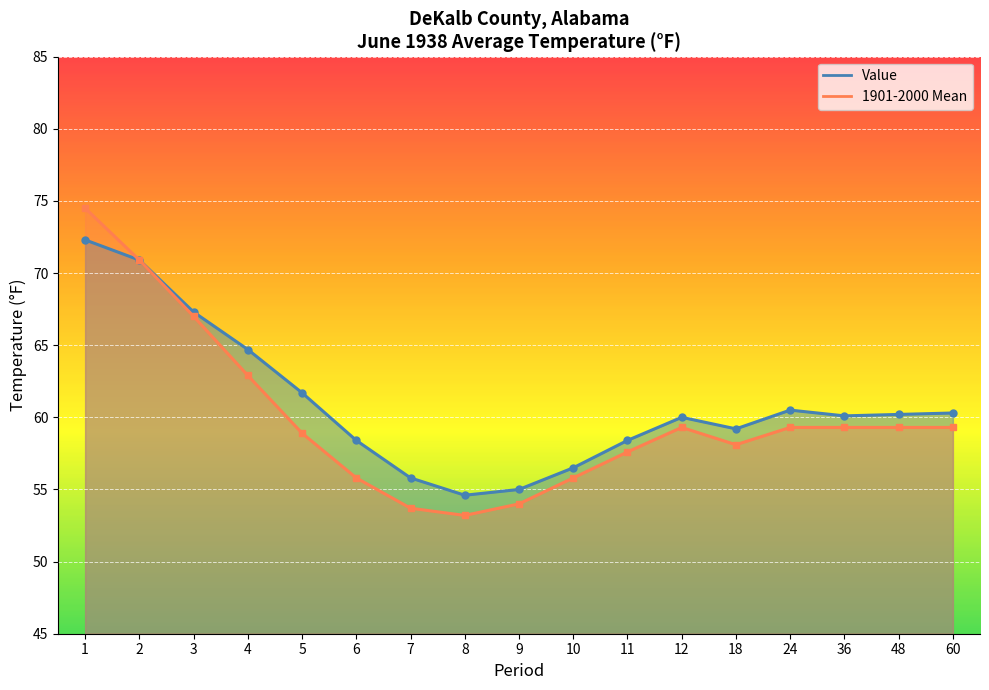

The 1901-2000 Mean series shows 58.1 at 18. True or false?

True